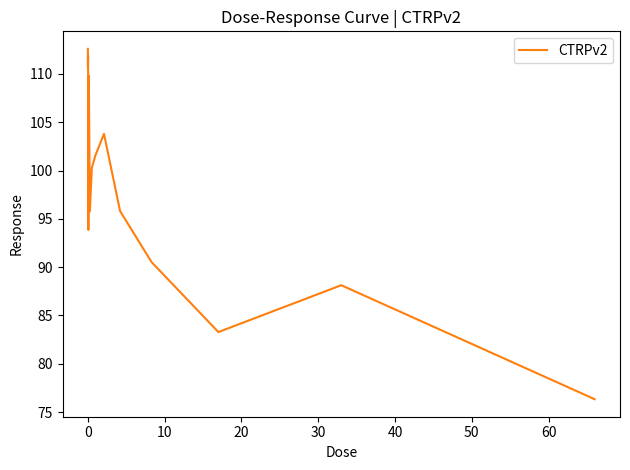

What is the greatest value displayed?

112.6